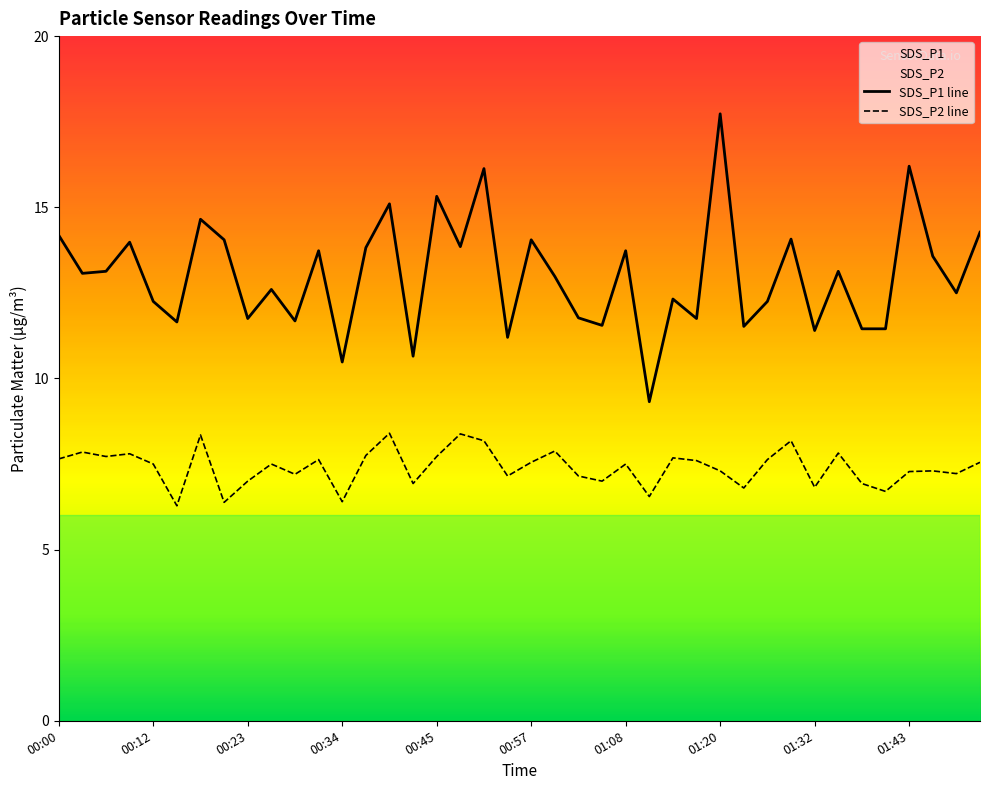

What is the difference between the maximum and minimum values in the SDS_P2 line series?

2.1